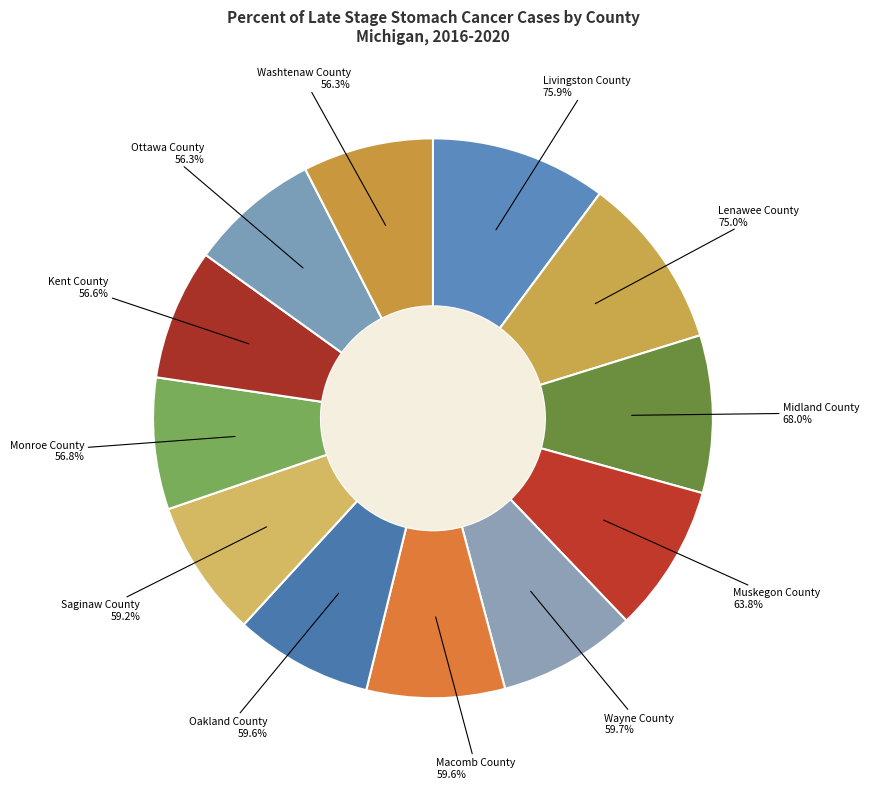

Which category has the smallest portion of the pie?

Ottawa County